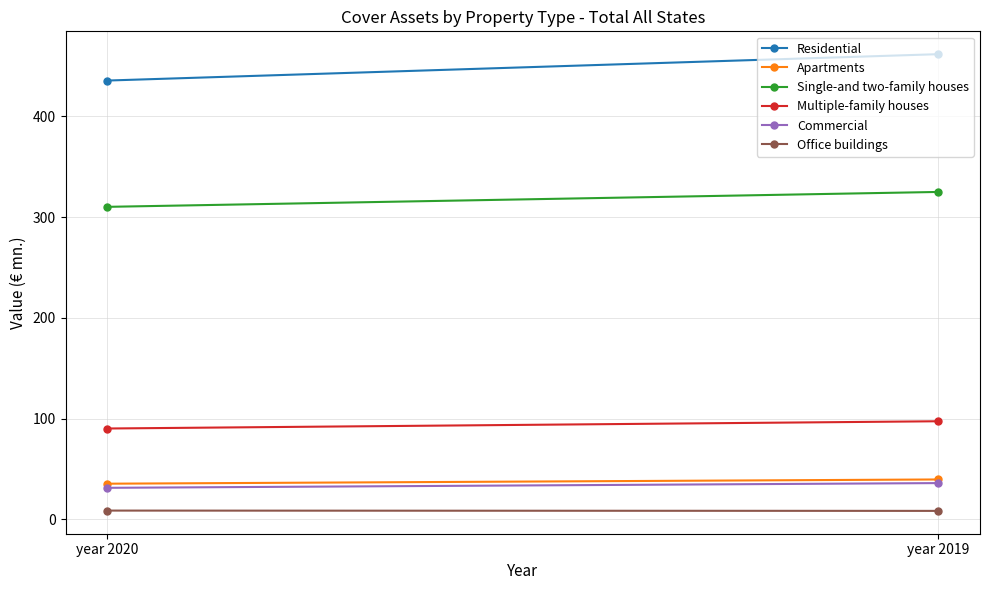

The value of Single-and two-family houses at year 2020 is 310.2. True or false?

True